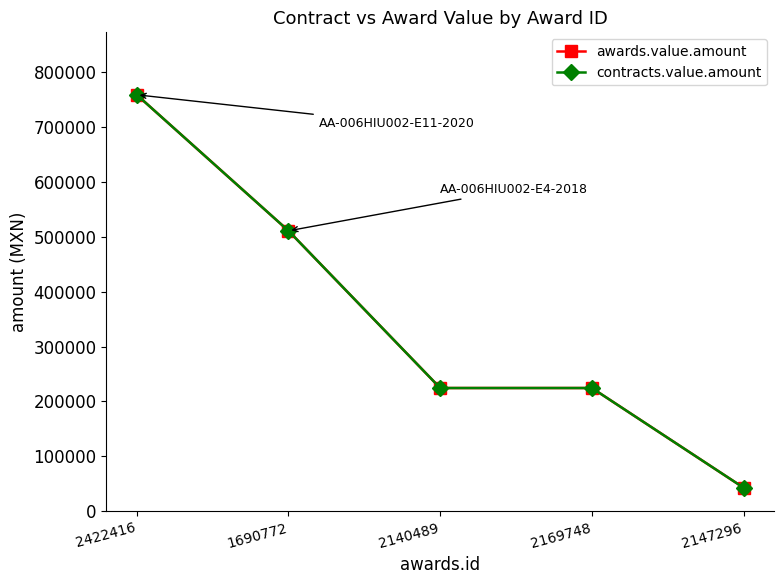

Is this an area chart (filled region under the line)?

No